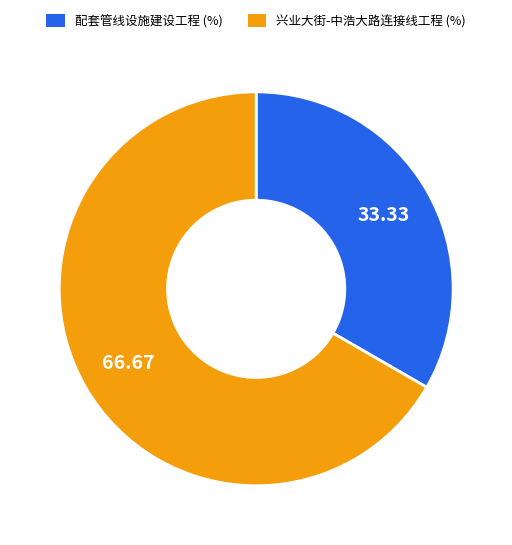

How many slices are in this pie chart?

2